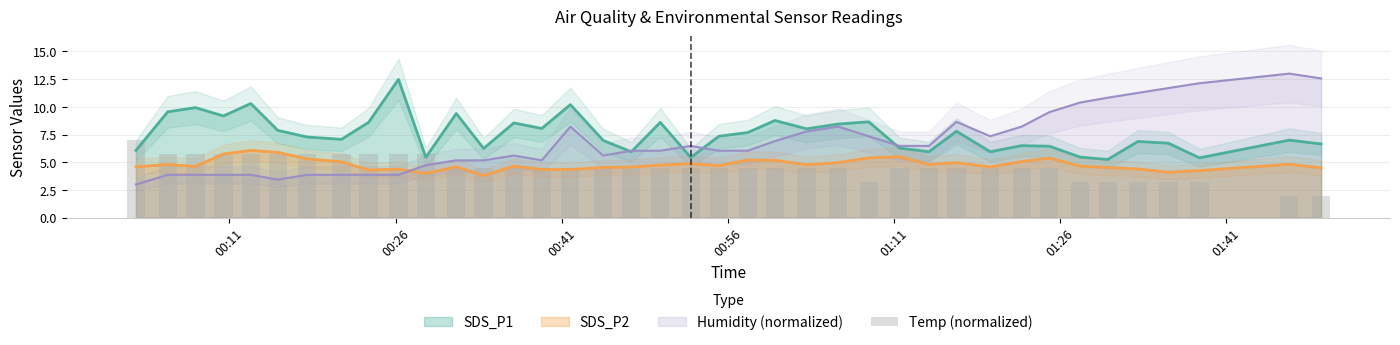

What is the maximum value for Humidity (normalized)?

13.0